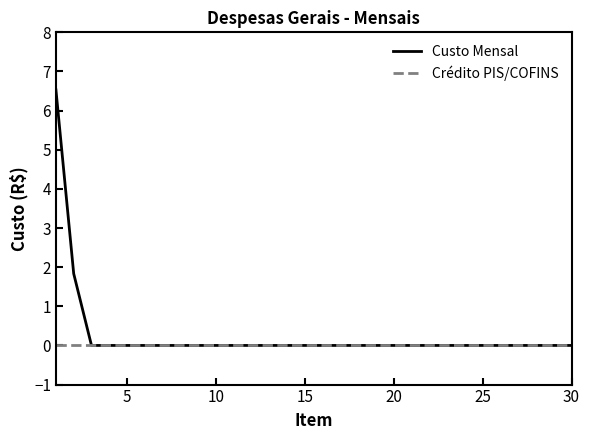

Rank the series by their maximum value, from highest to lowest.

Custo Mensal, Crédito PIS/COFINS